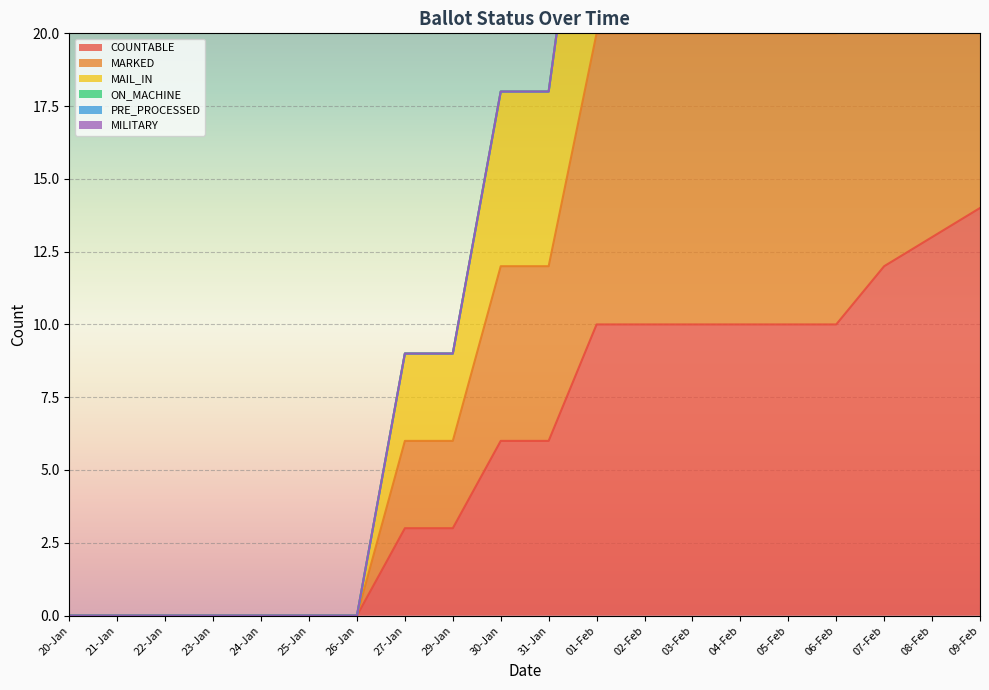

At how many categories does at least one series exceed 1?

13